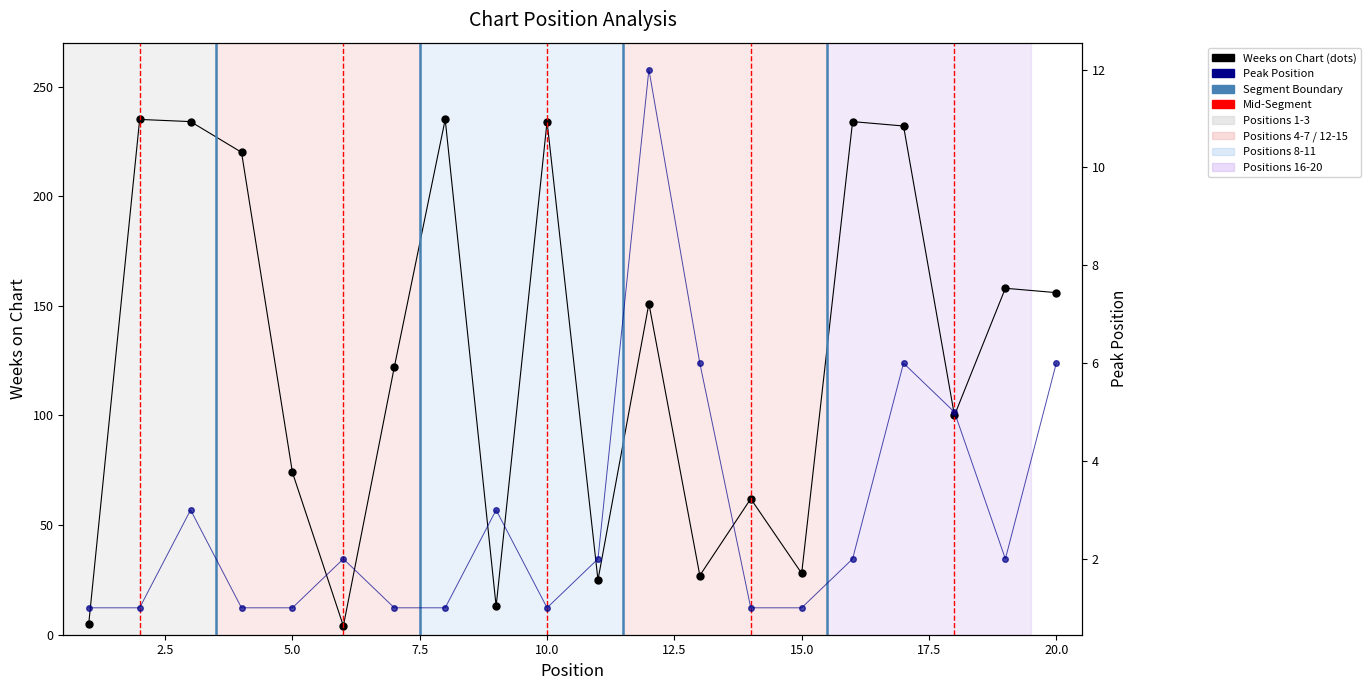

True or false: Weeks on Chart and Peak Position cross at least once.

False